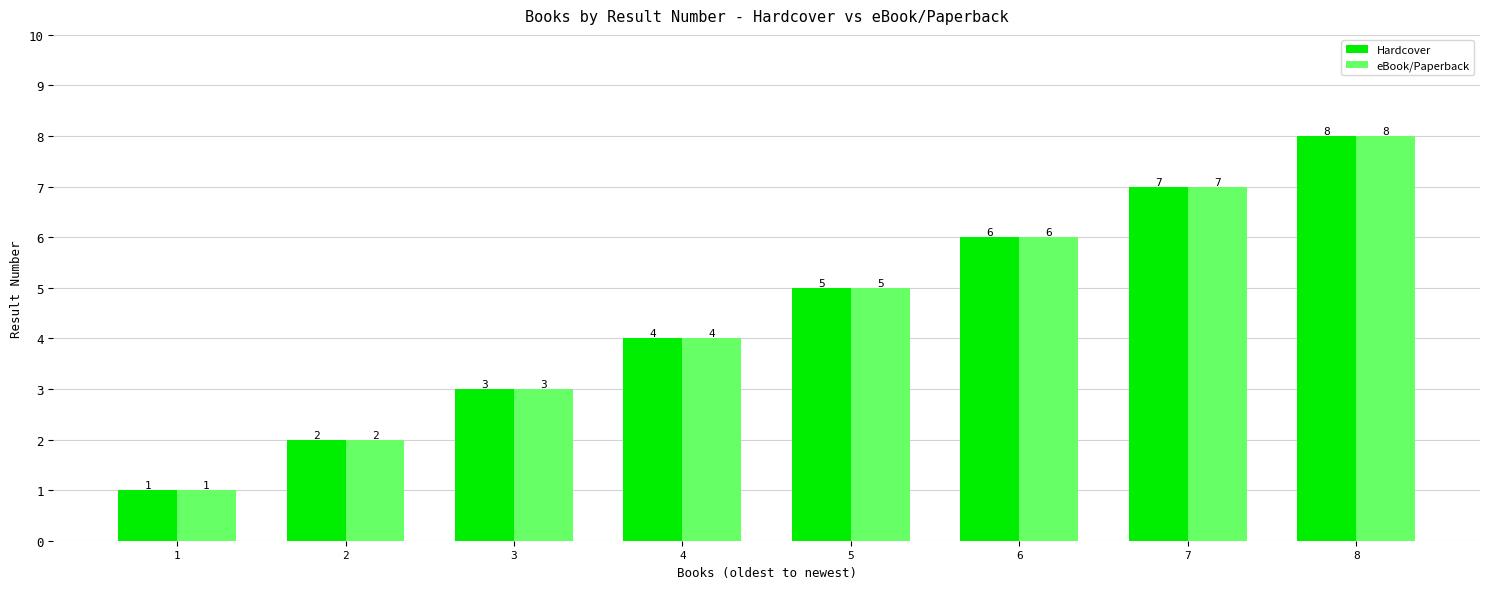

Count the Hardcover values in the range 3 to 7.

5